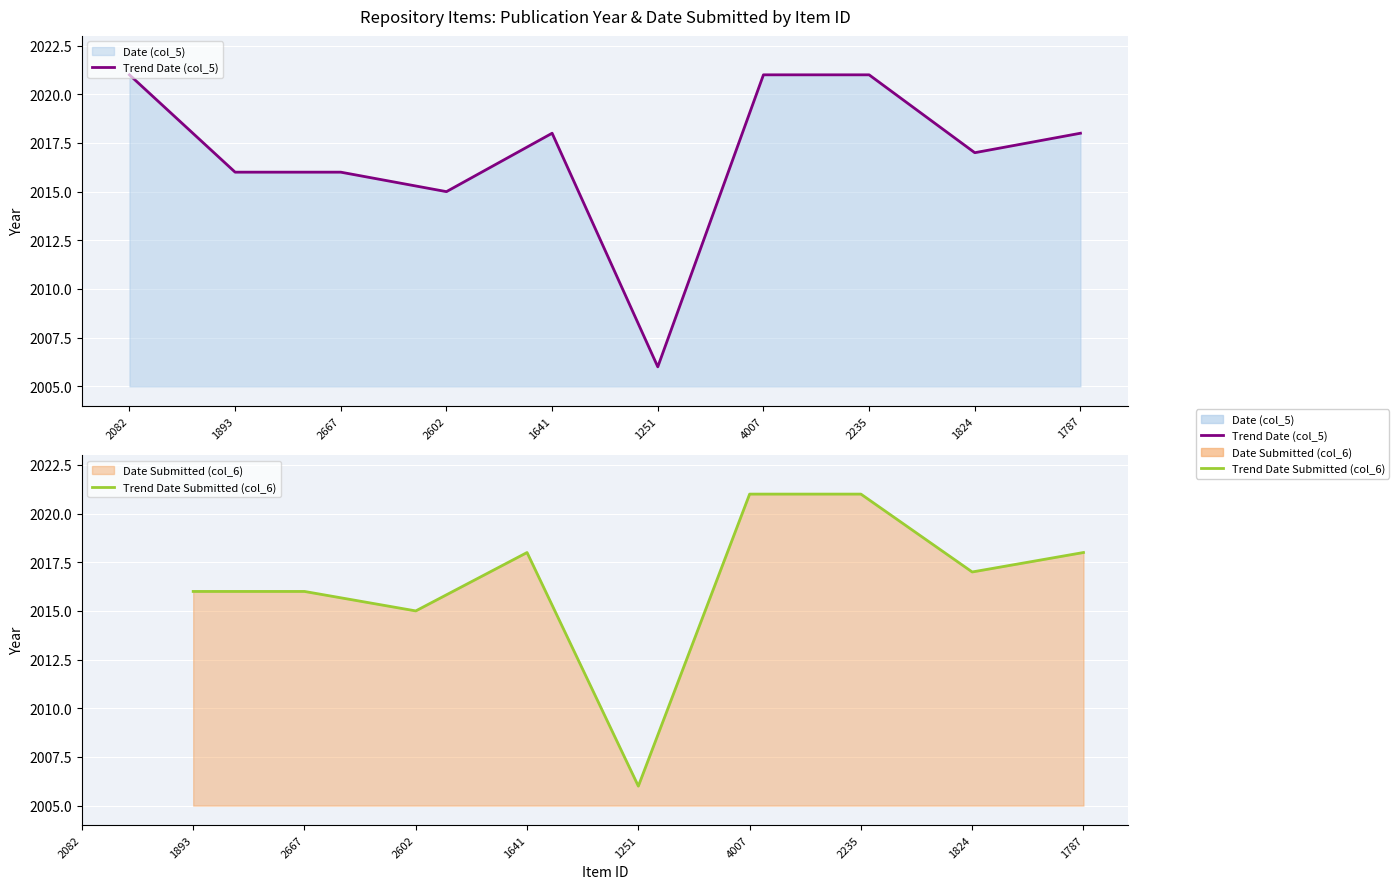

Reading left to right, extract all data points from this chart.

2082=2021	1893=2016	2667=2016	2602=2015	1641=2018	1251=2006	4007=2021	2235=2021	1824=2017	1787=2018